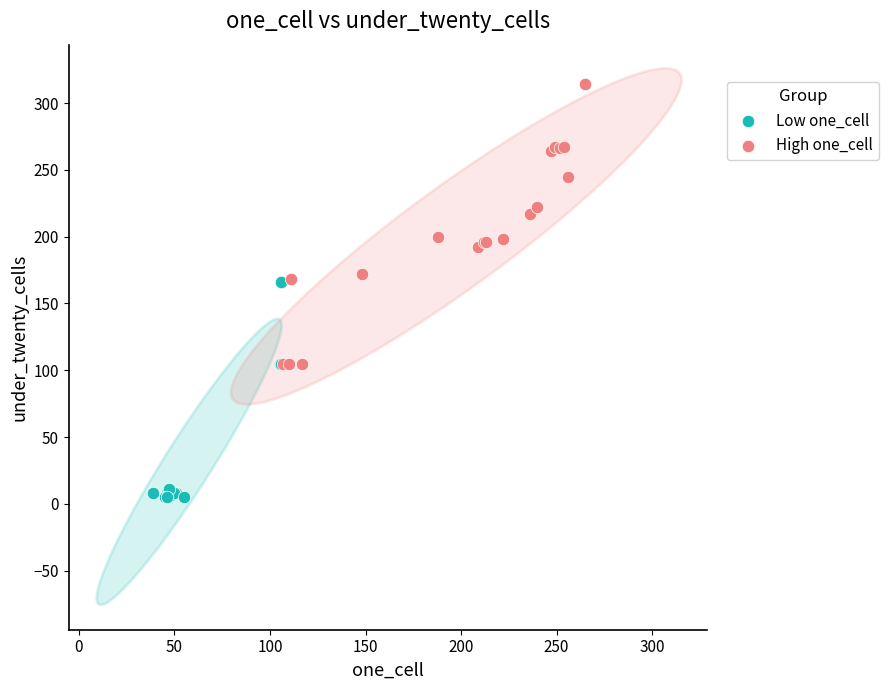

Which series reaches the maximum Y coordinate?

High one_cell